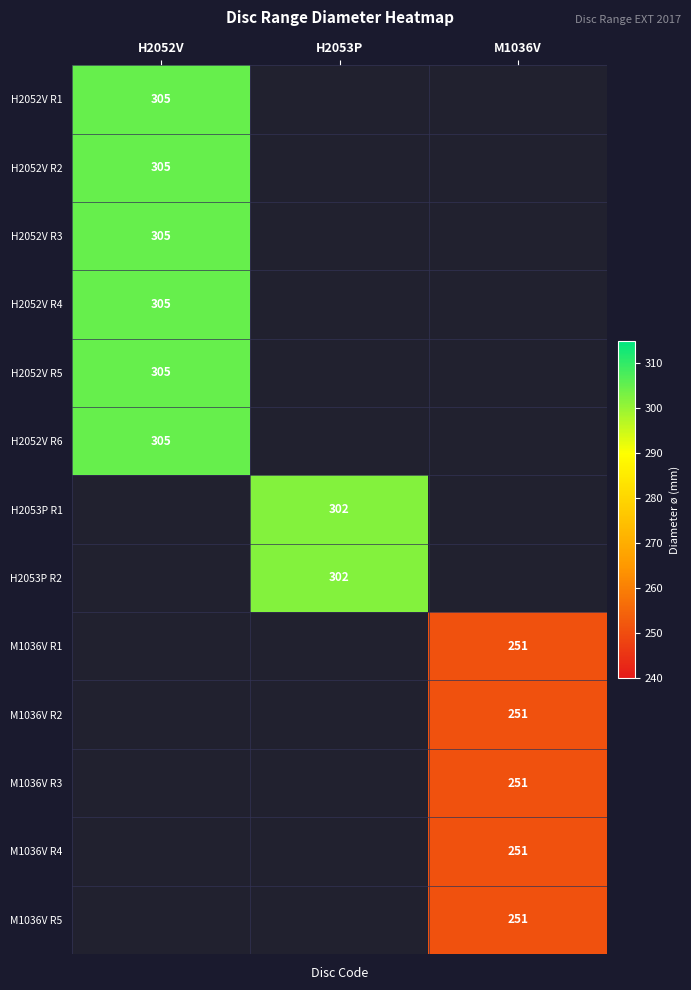

How many data points does each series have?

3